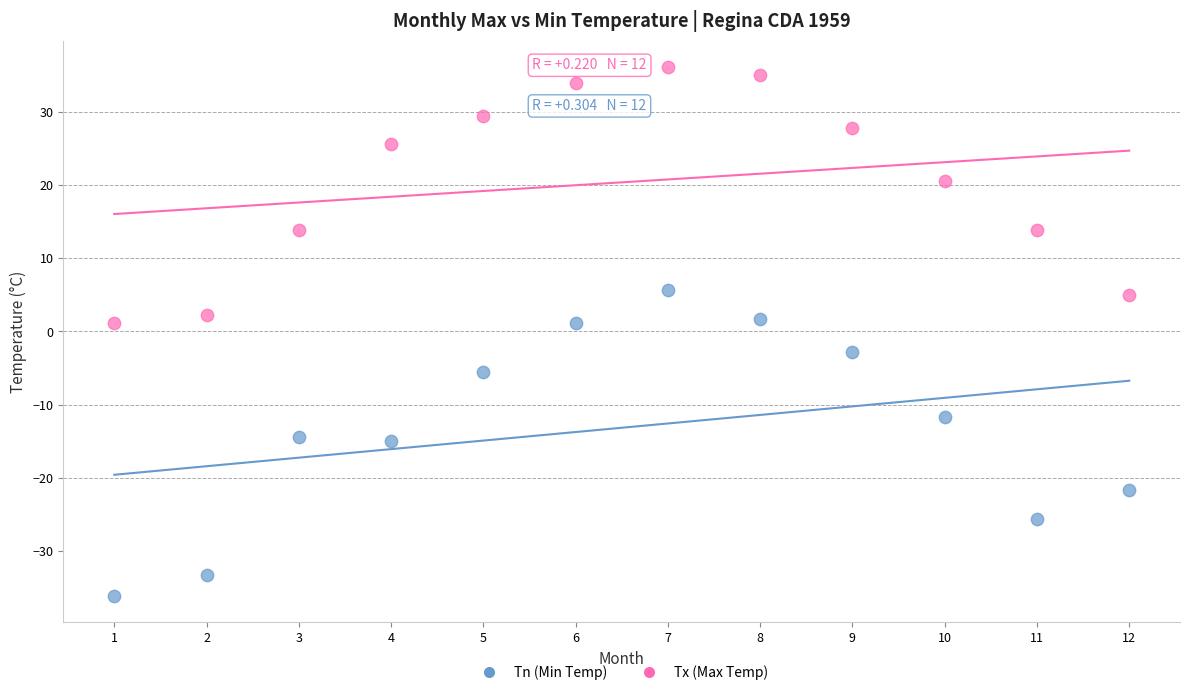

Which series has the widest spread of Y values?

Tn (Min Temp)